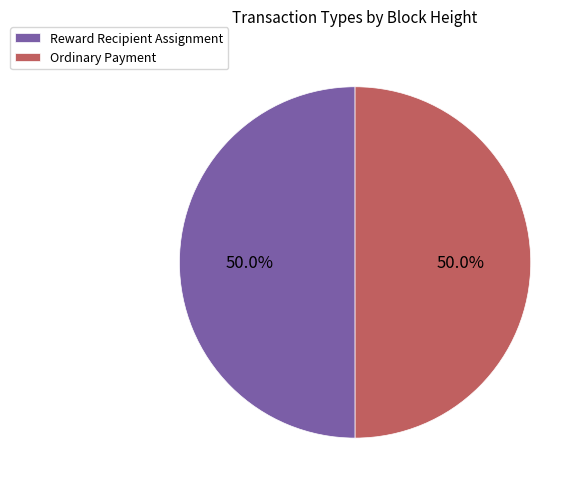

Approximately how many times larger is the value at Reward Recipient Assignment compared to Ordinary Payment?

1.0